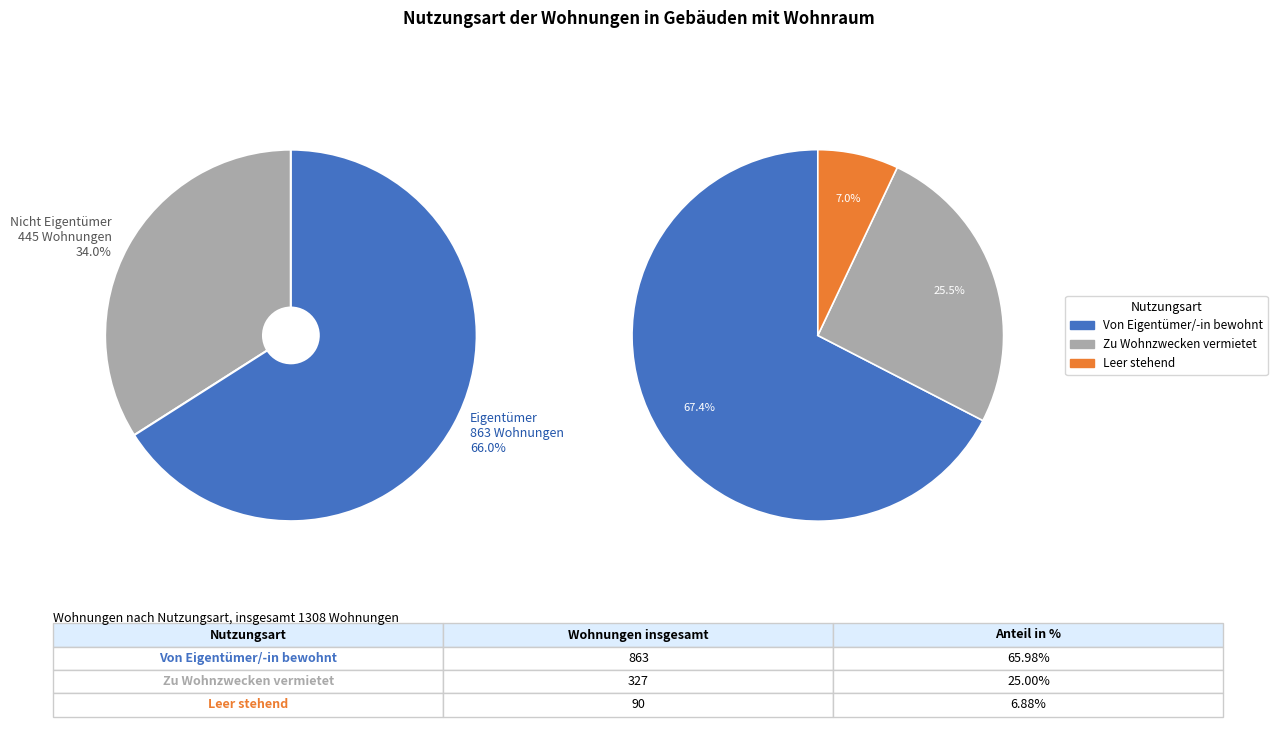

Is Von Eigentümer/-in bewohnt the majority of the pie?

Yes